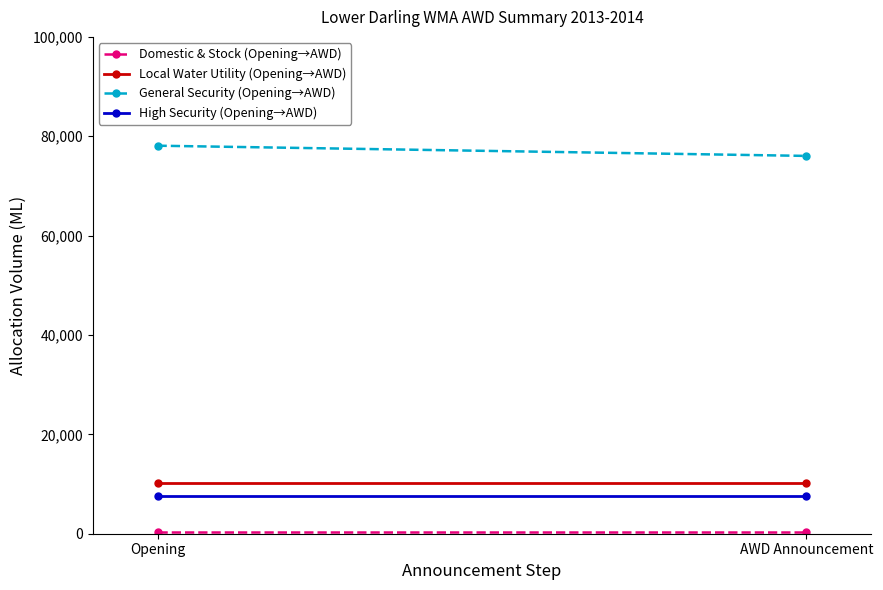

The Domestic & Stock (Opening→AWD) series shows 160 at Opening. True or false?

False